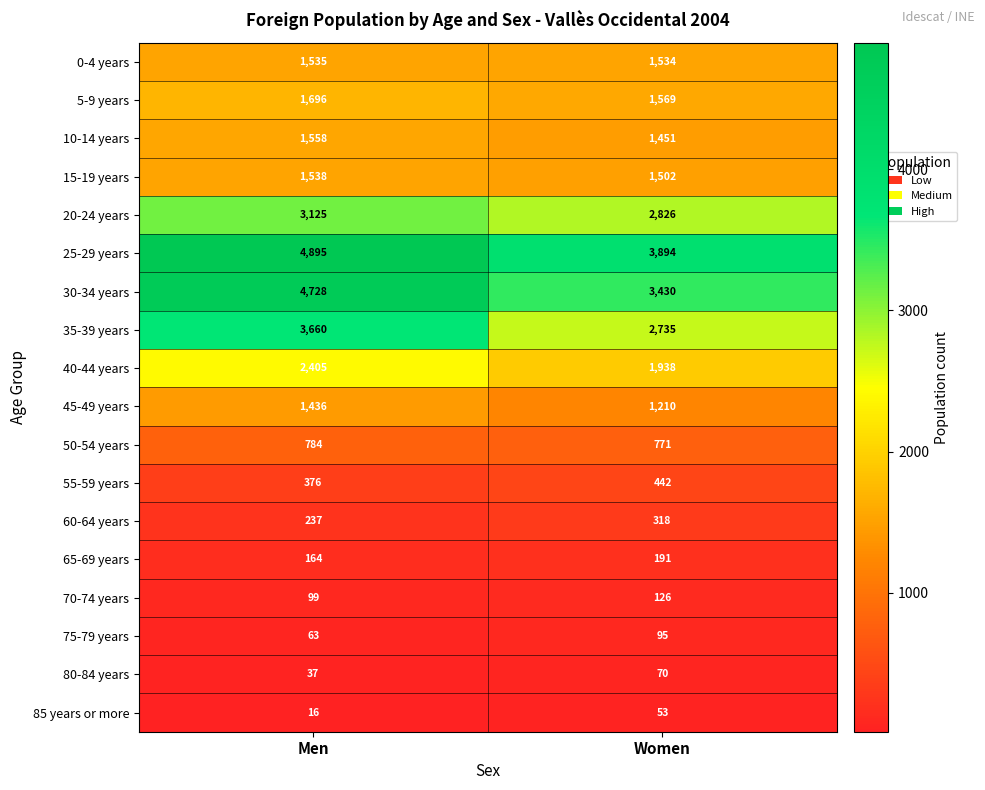

List the series in order of their peak value, highest first.

25-29 years, 30-34 years, 35-39 years, 20-24 years, 40-44 years, 5-9 years, 10-14 years, 15-19 years, 0-4 years, 45-49 years, 50-54 years, 55-59 years, 60-64 years, 65-69 years, 70-74 years, 75-79 years, 80-84 years, 85 years or more